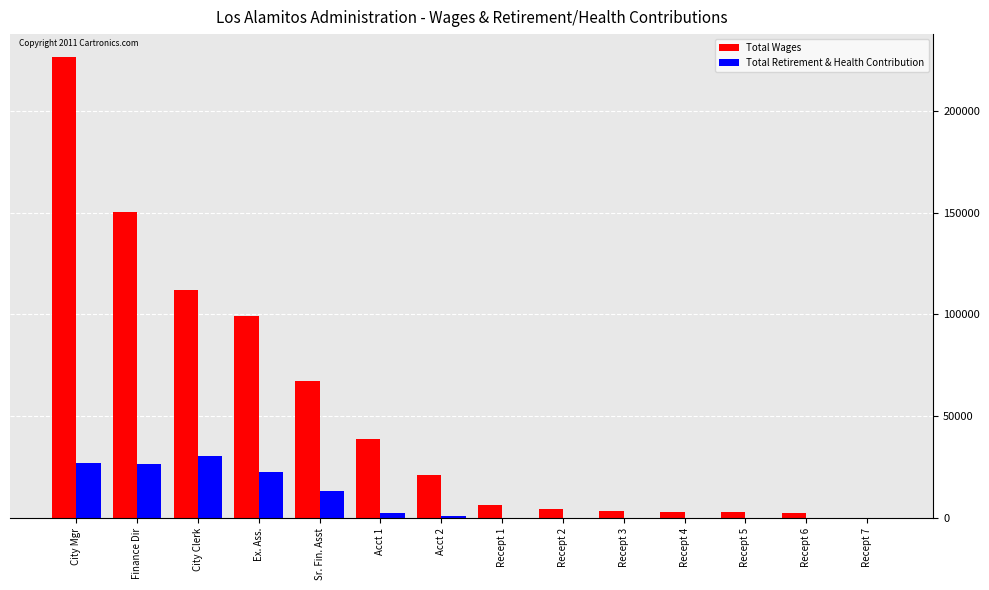

What is the difference between the Total Wages values at Recept 5 and Finance Dir?

147265